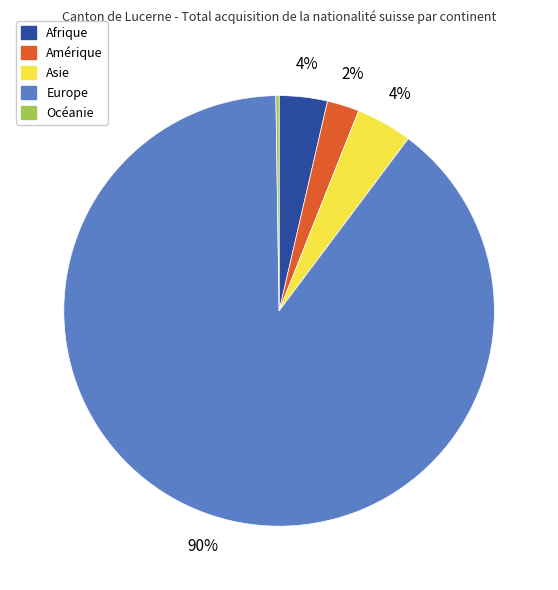

Is it true that Europe is 90% of the pie?

True